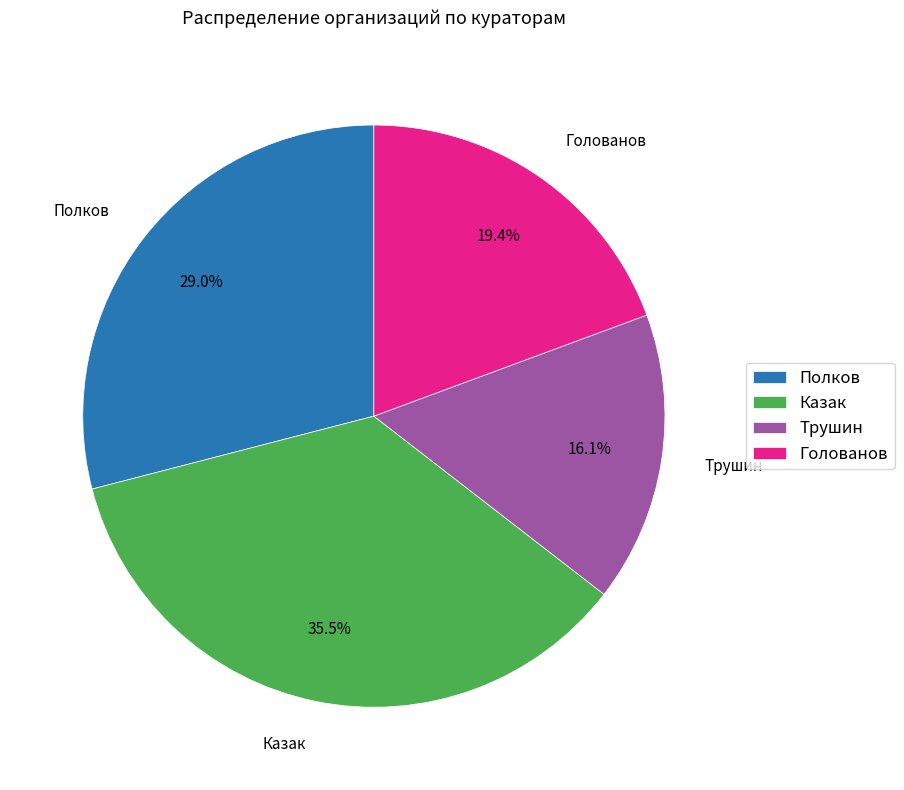

What portion of the pie excludes Трушин?

83.9%